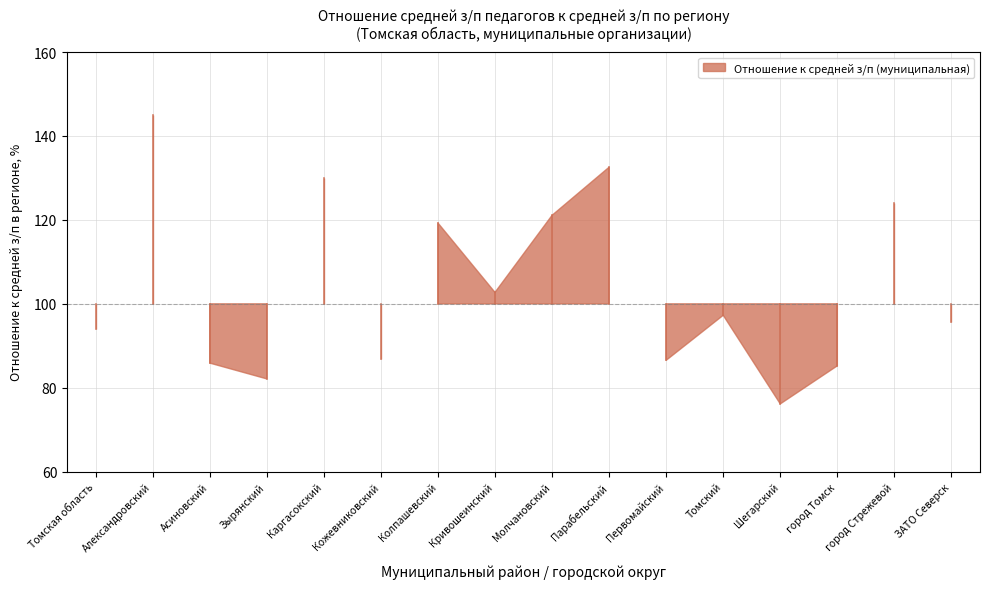

What position from the right is Александровский?

15